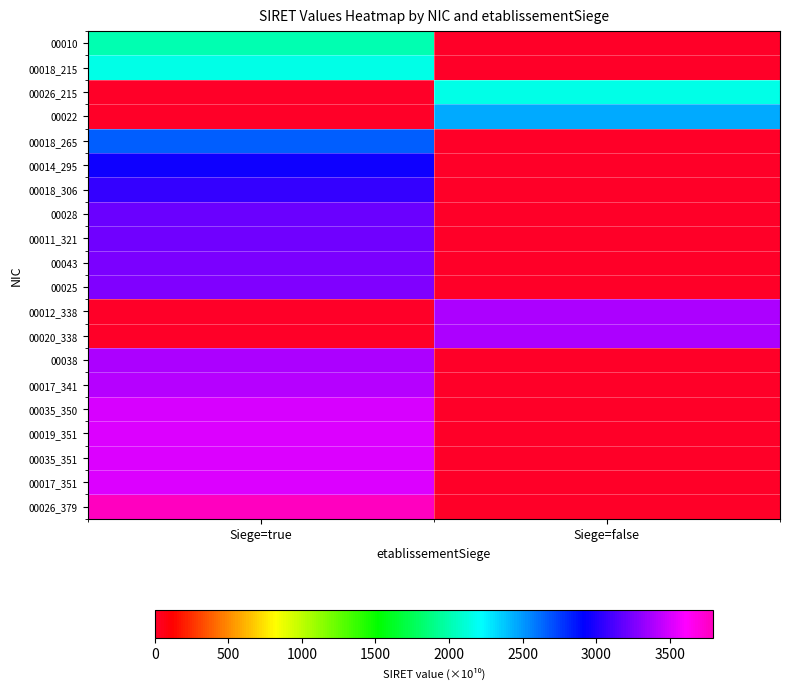

Rank the series at Siege=true from lowest to highest value.

00026_215, 00022, 00012_338, 00020_338, 00010, 00018_215, 00018_265, 00014_295, 00018_306, 00028, 00011_321, 00043, 00025, 00038, 00017_341, 00035_350, 00019_351, 00035_351, 00017_351, 00026_379